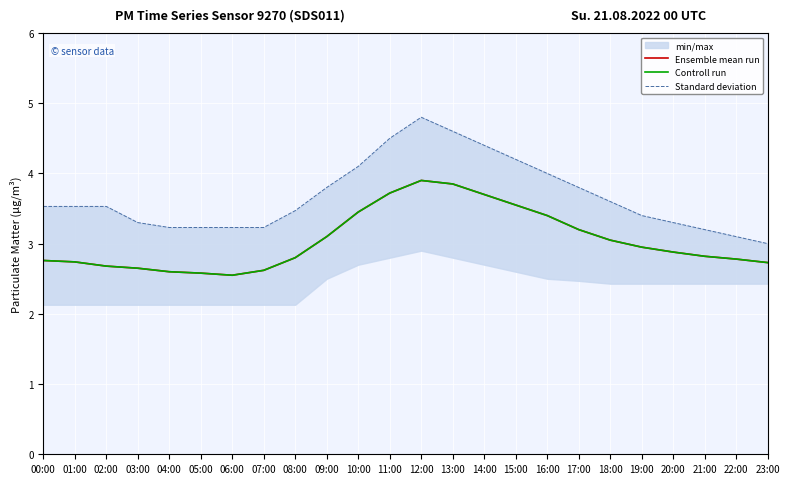

At which category does Standard deviation reach its first local peak?

12:00